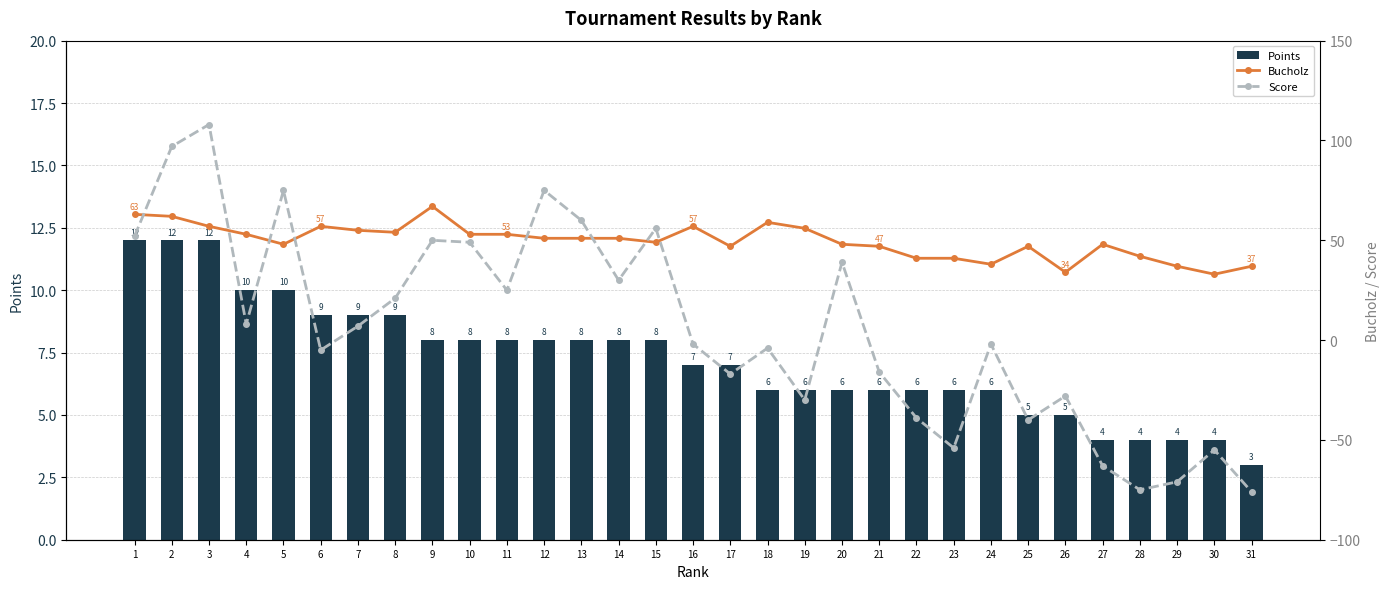

Which series changed the most between 1 and 27?

Score